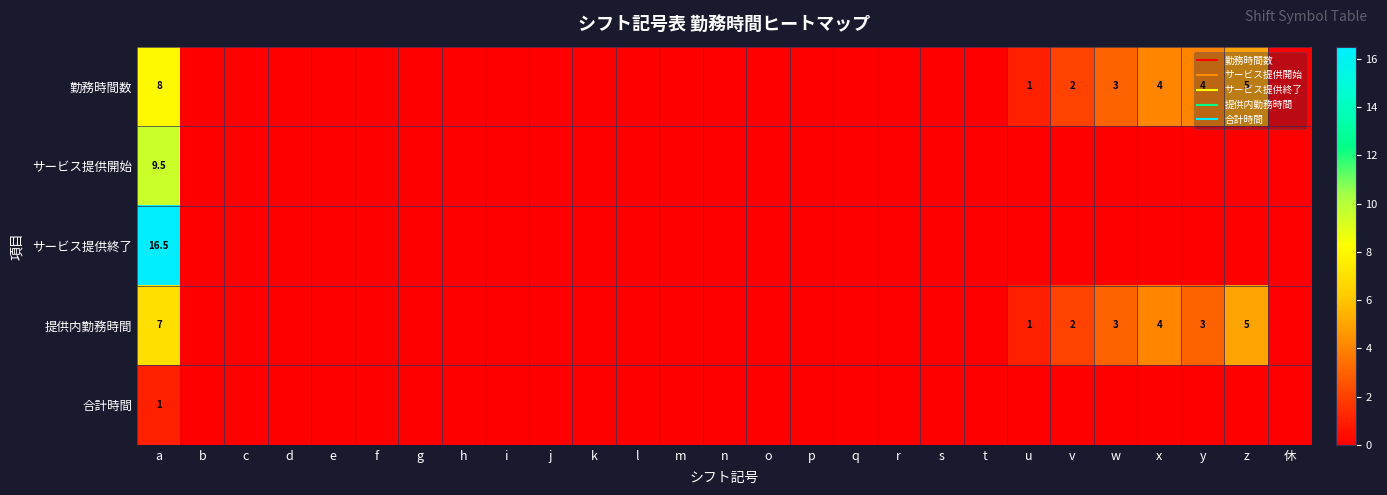

Which series has the largest total across all categories?

勤務時間数